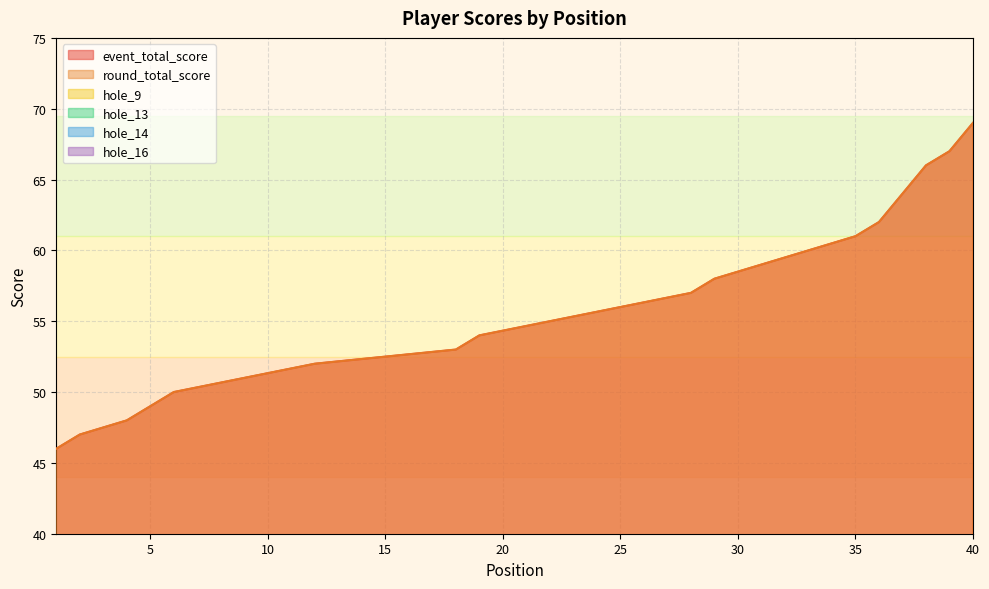

Which label corresponds to the largest value in the chart?

40